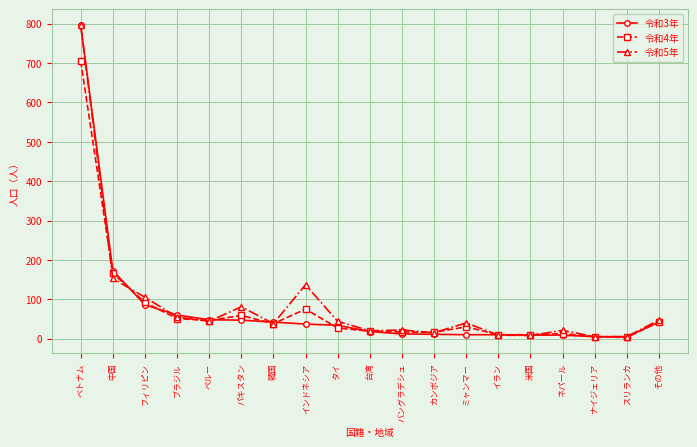

What is the minimum value for 令和5年?

5